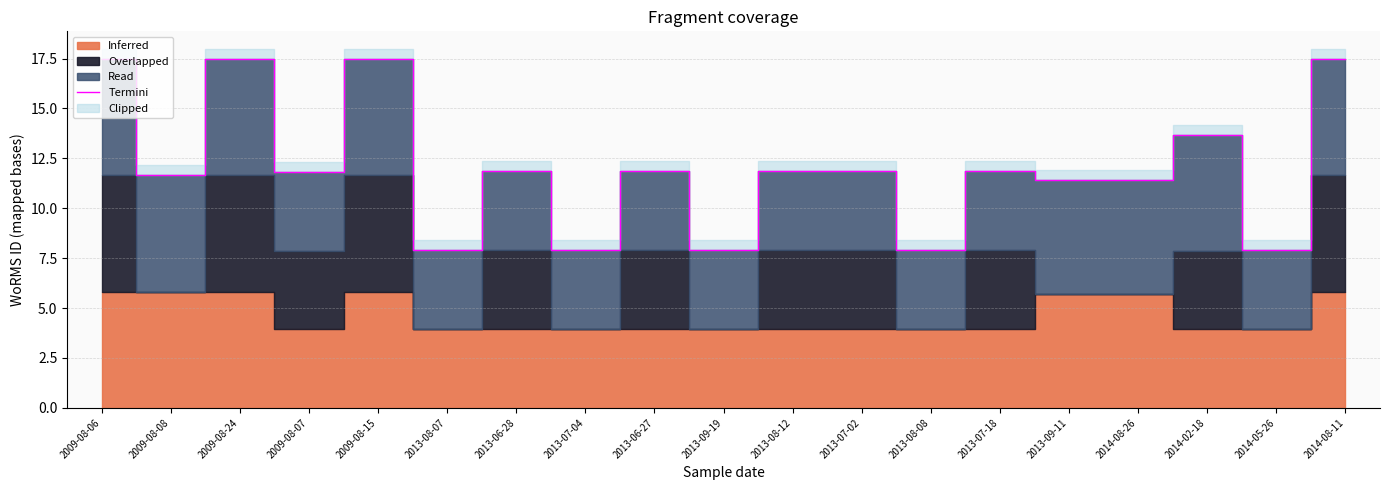

Reading right to left, extract all data points from this chart.

2014-08-11=17.5	2014-05-26=7.9	2014-02-18=13.7	2014-08-26=11.4	2013-09-11=11.4	2013-07-18=11.9	2013-08-08=7.9	2013-07-02=11.9	2013-08-12=11.9	2013-09-19=7.9	2013-06-27=11.9	2013-07-04=7.9	2013-06-28=11.9	2013-08-07=7.9	2009-08-15=17.5	2009-08-07=11.8	2009-08-24=17.5	2009-08-08=11.6	2009-08-06=17.5